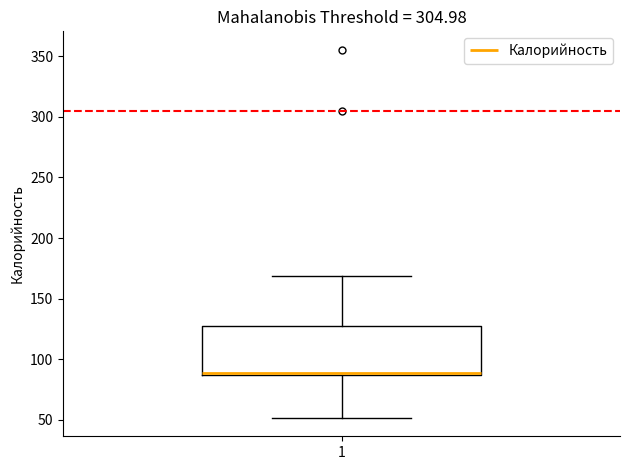

Transcribe this box plot: give where the median line is, the range the box spans, and where the two whiskers end, as read against the y-axis. The values are not printed on the chart, so give them approximately, as read against the axis.

median 90, box 85 to 125, whiskers 50 to 170